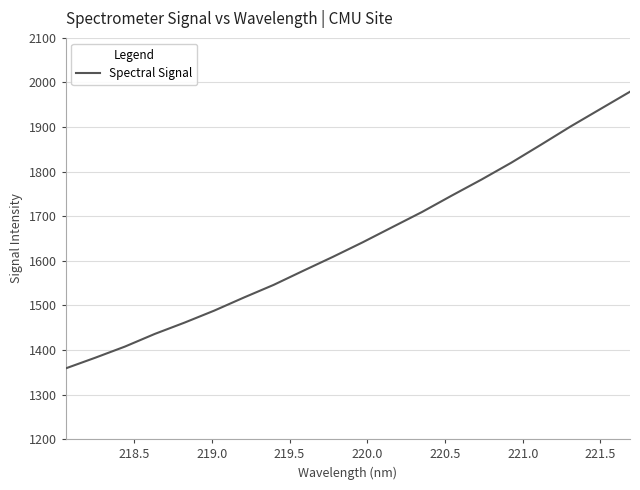

What is the difference between the maximum and minimum values?

620.7